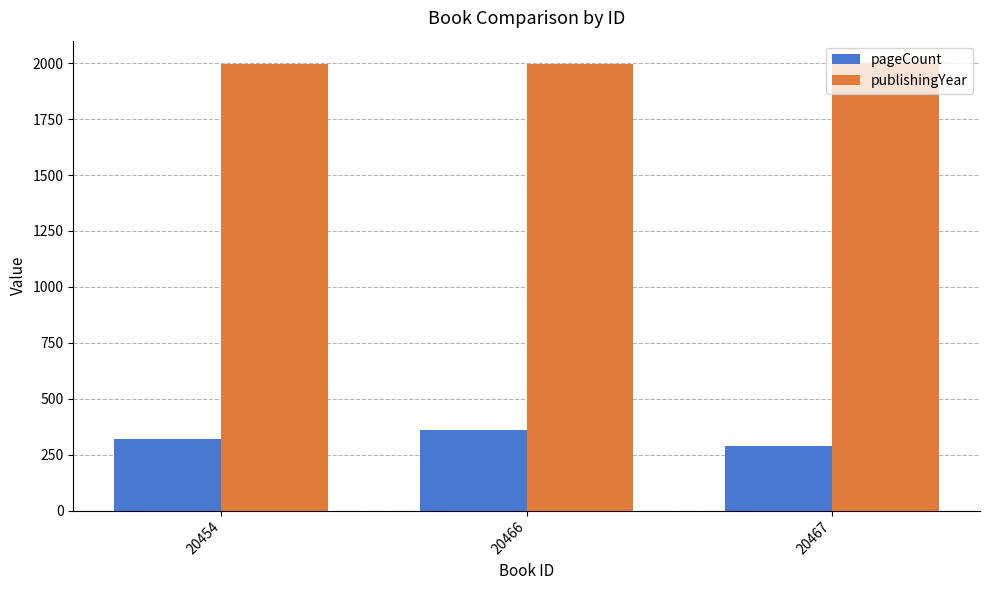

List the series in order of their overall mean, lowest first.

pageCount, publishingYear